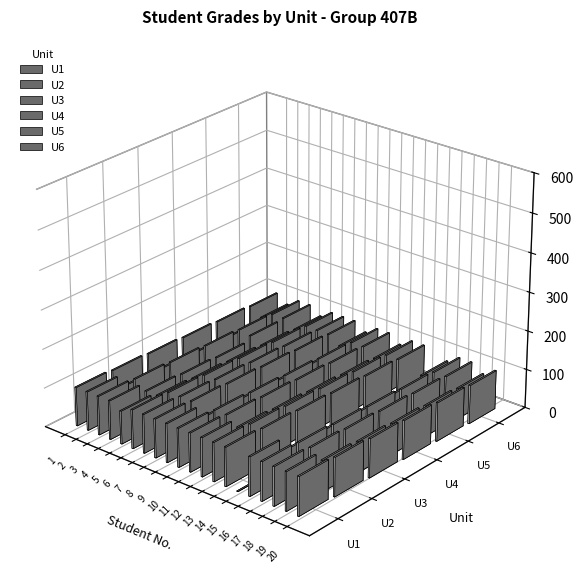

What is the average value of the U6 series?

89